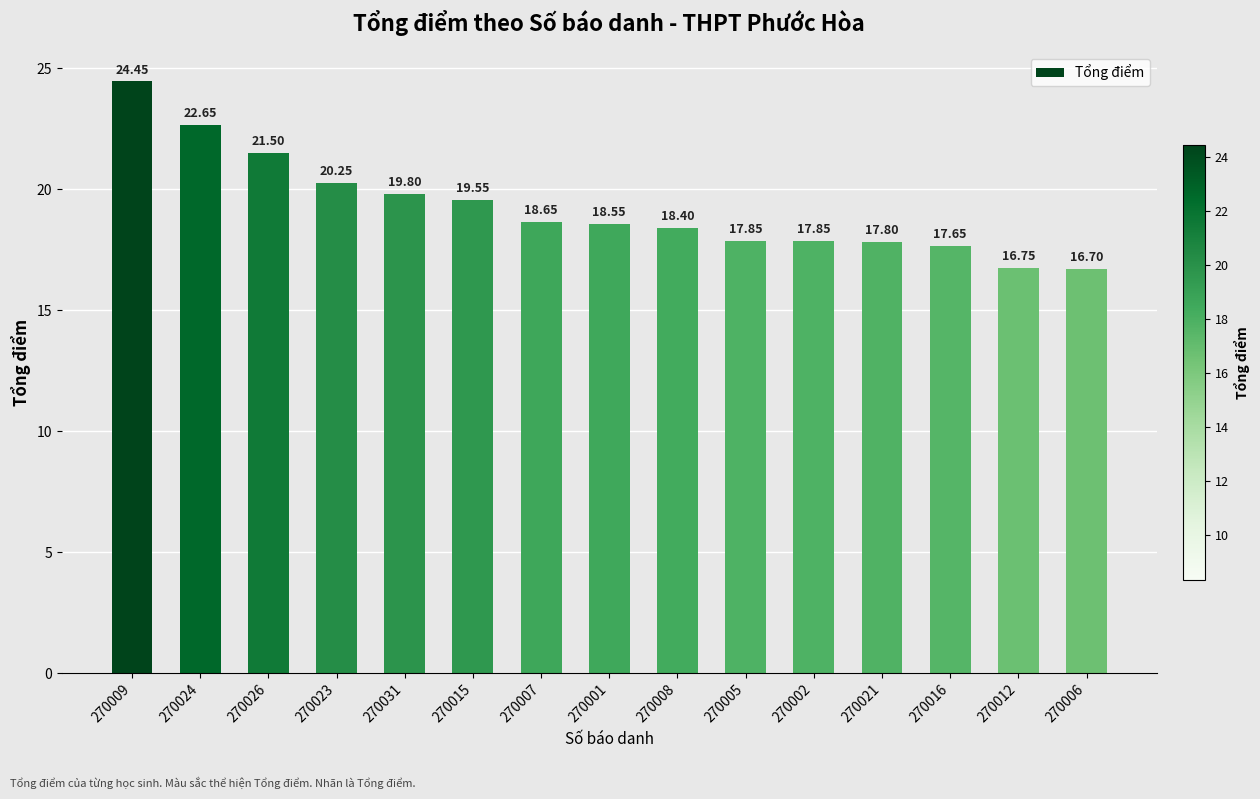

What is the sum of the values at 270002 and 270023?

38.1